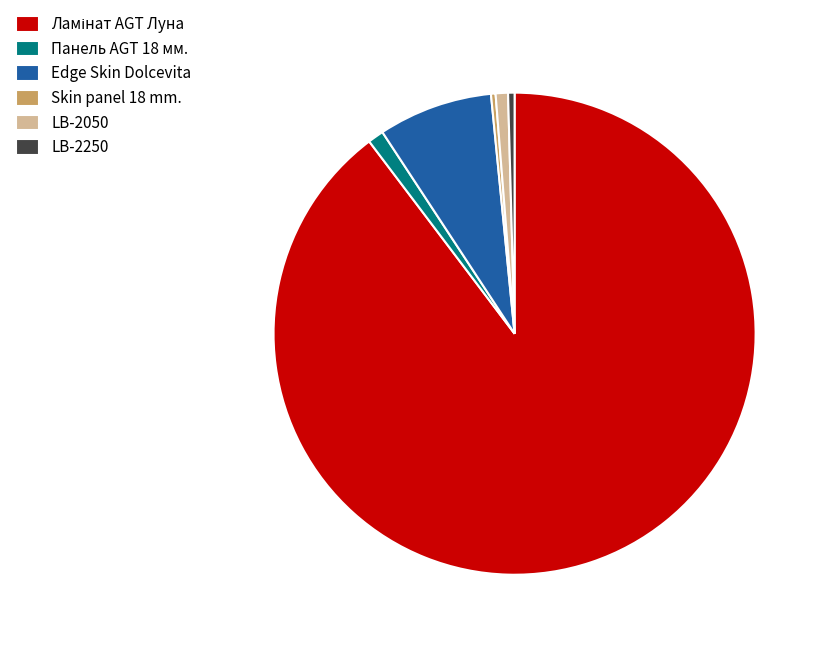

Between LB-2250 and Edge Skin Dolcevita, which is larger?

Edge Skin Dolcevita